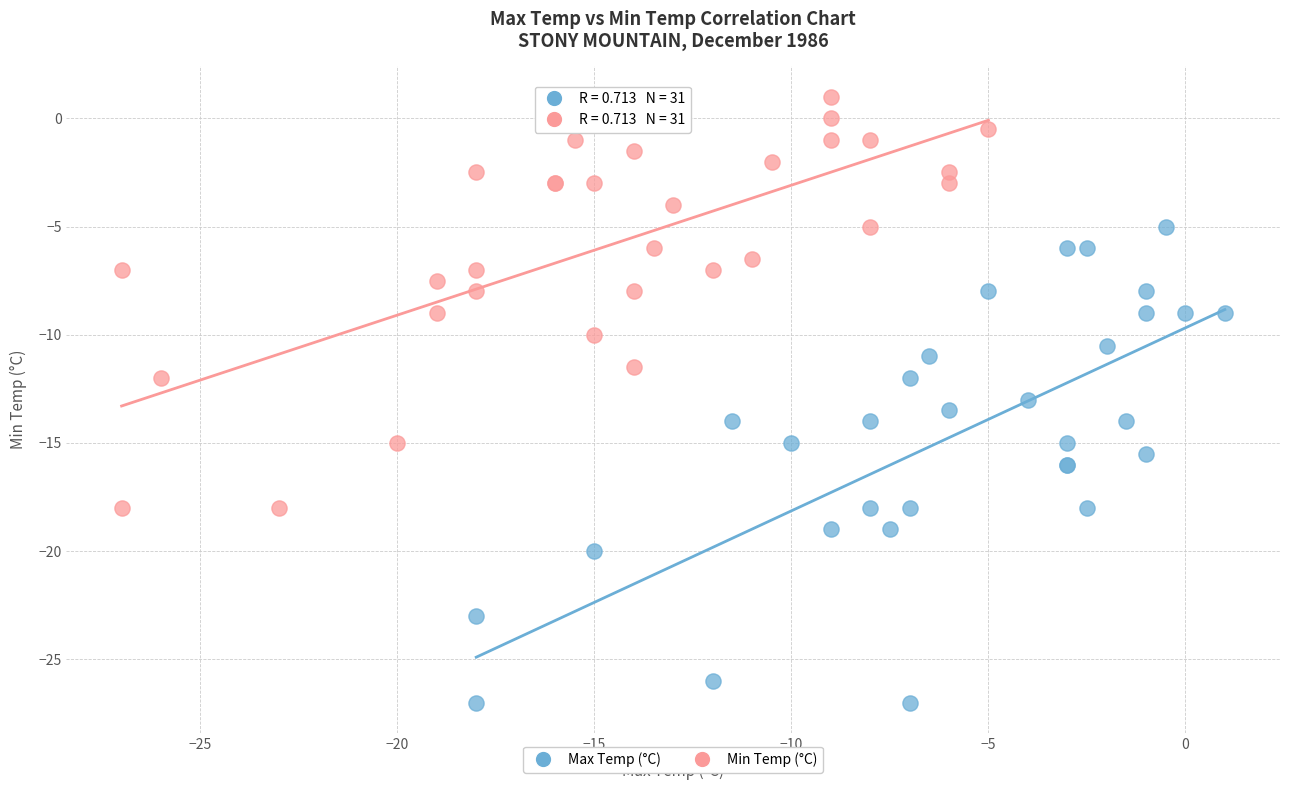

Which series reaches the minimum Y coordinate?

Max Temp (°C)